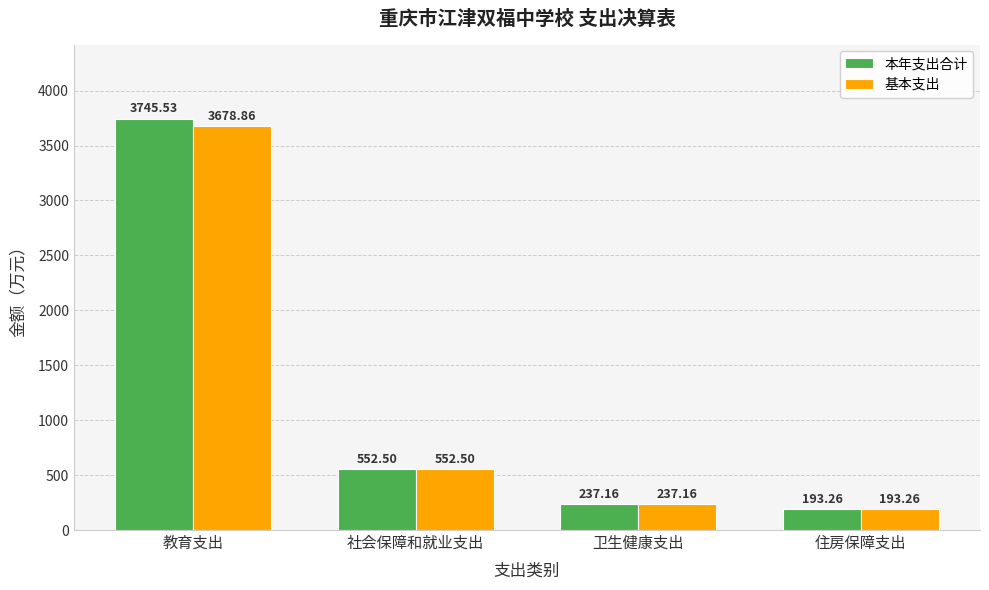

At which category is the sum across all series the highest?

教育支出